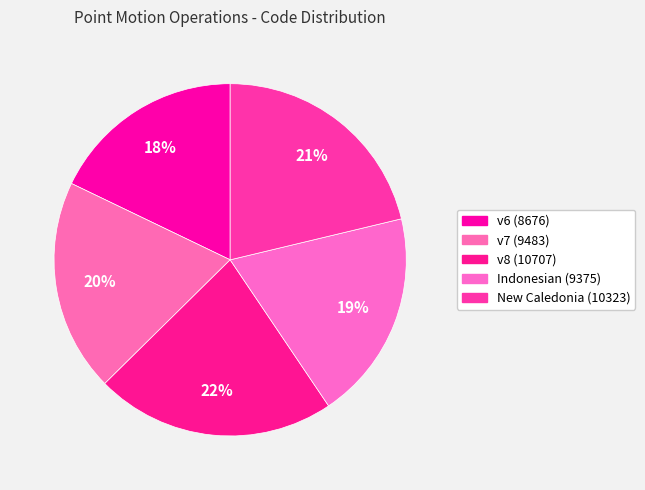

Count the number of slices in the pie.

5